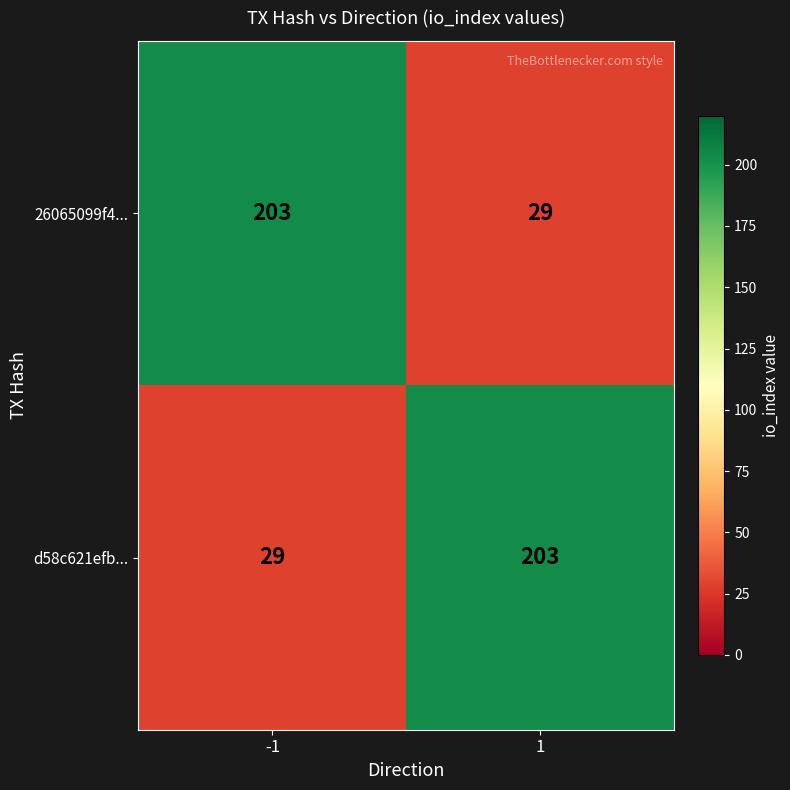

What is the spread (max minus min) of values at -1?

174